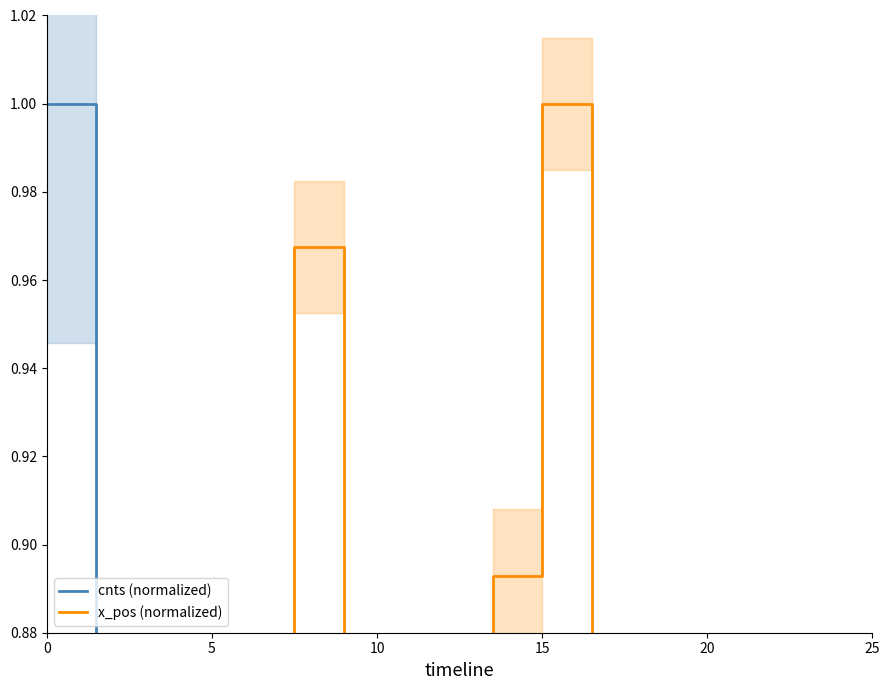

Count the number of data series in this chart.

2